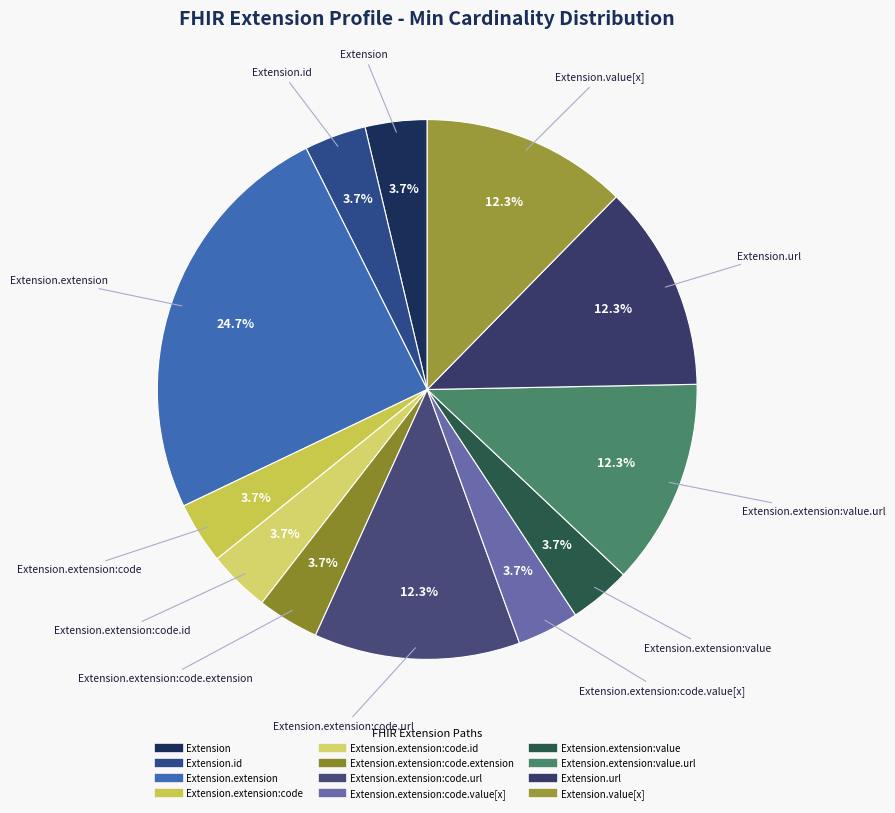

How many slices are in this pie chart?

12